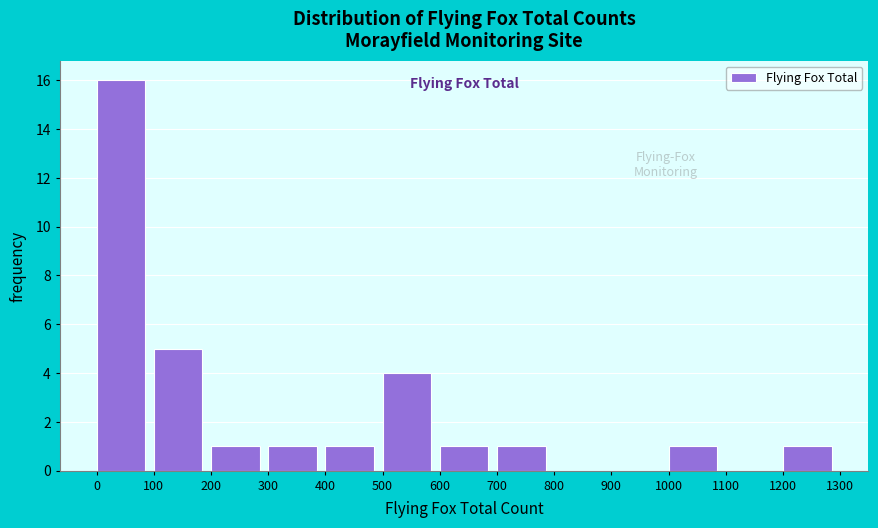

Reading left to right, transcribe this chart: for each bar, give the range it covers on the x-axis and its height. The values are not printed on the chart, so give them approximately, as read against the axis.

0 to 100: 16
100 to 200: 5
200 to 300: 1
300 to 400: 1
400 to 500: 1
500 to 600: 4
600 to 700: 1
700 to 800: 1
800 to 900: 0
900 to 1000: 0
1000 to 1100: 1
1100 to 1200: 0
1200 to 1300: 1